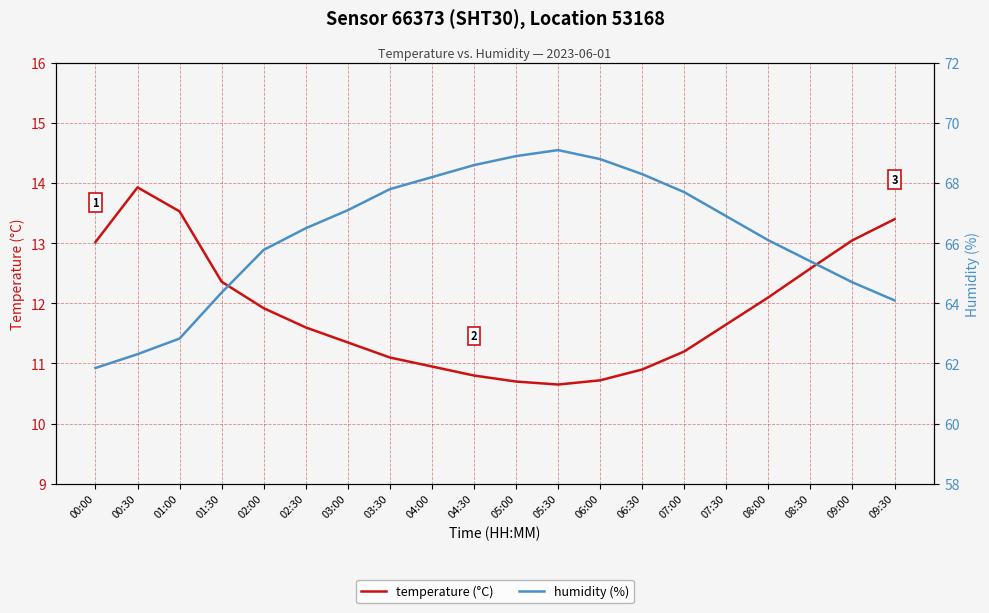

Where does the temperature (°C) series first go above 11?

00:00